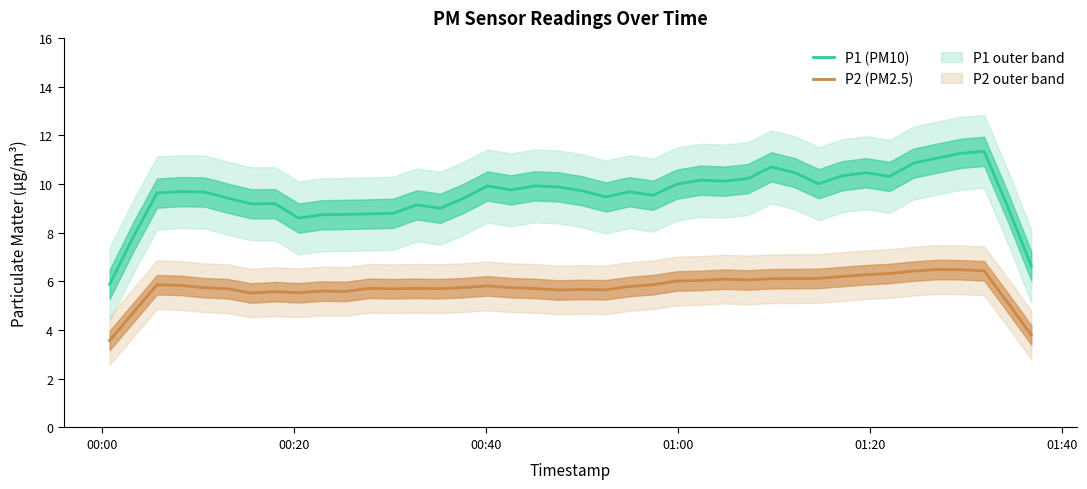

True or false: P1 (PM10) and P2 (PM2.5) cross at least once.

False